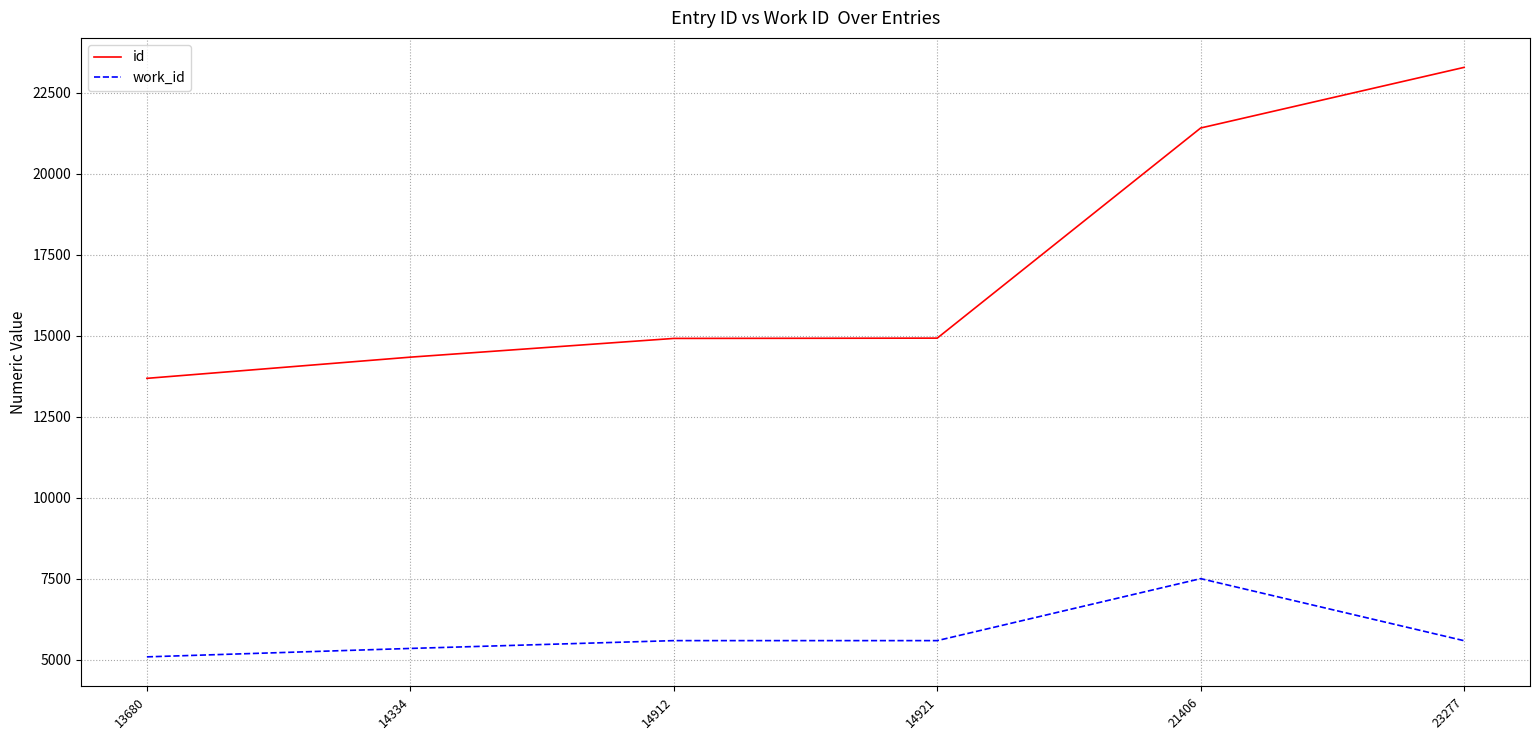

What is the sum of the work_id values at 14921 and 21406?

13085